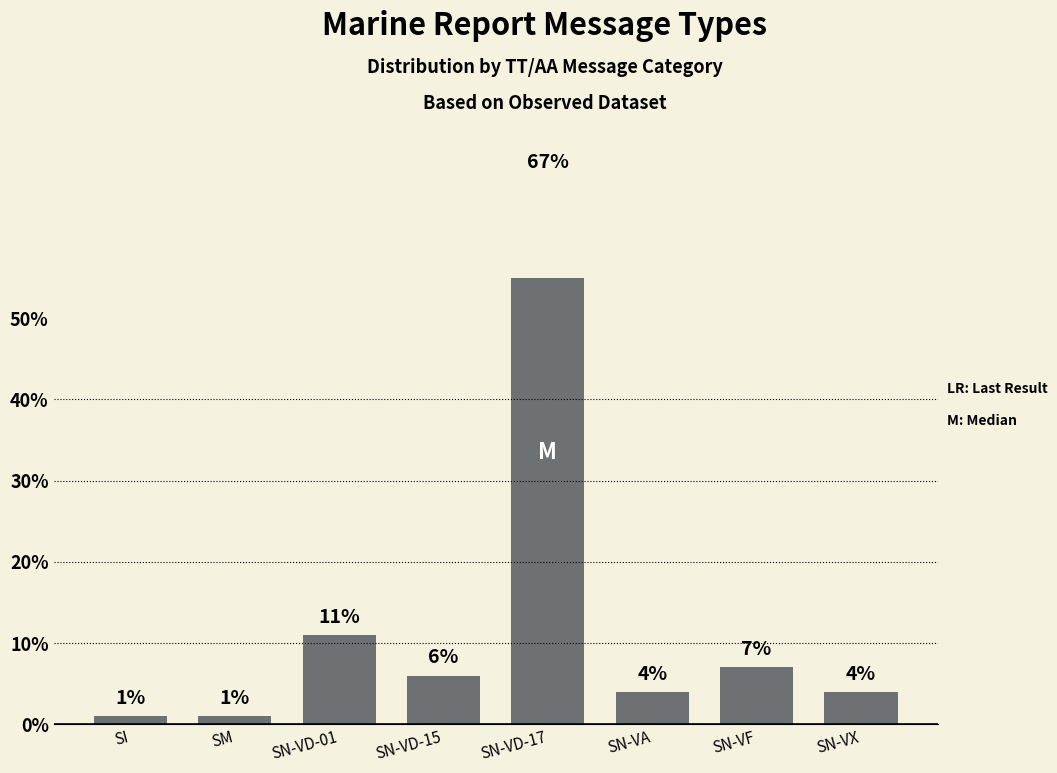

How many bars are there in total?

8